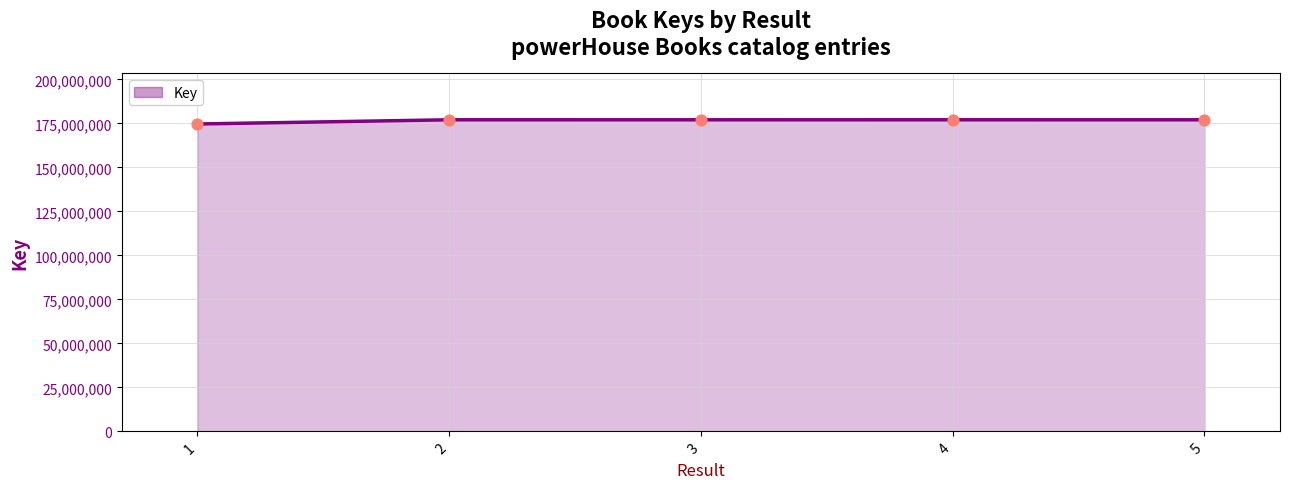

What is the change in value from 1 to 5?

+2377342